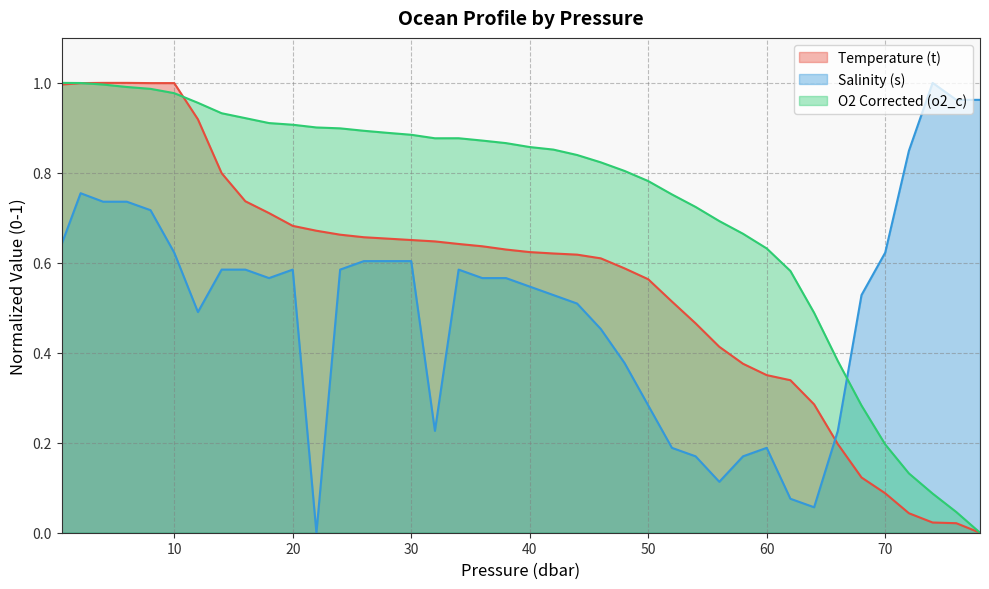

Which series changed the most between 40.0 and 56.0?

Salinity (s)